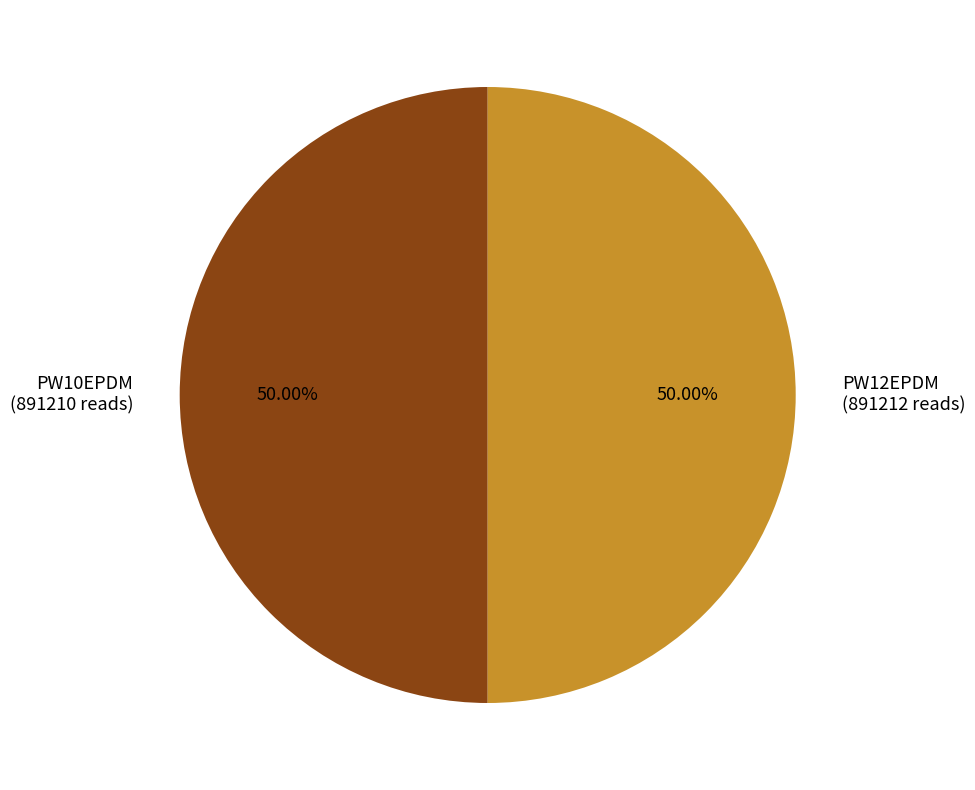

What is the ratio of the value at PW10EPDM (891210 reads) to the value at PW12EPDM (891212 reads)?

1.0